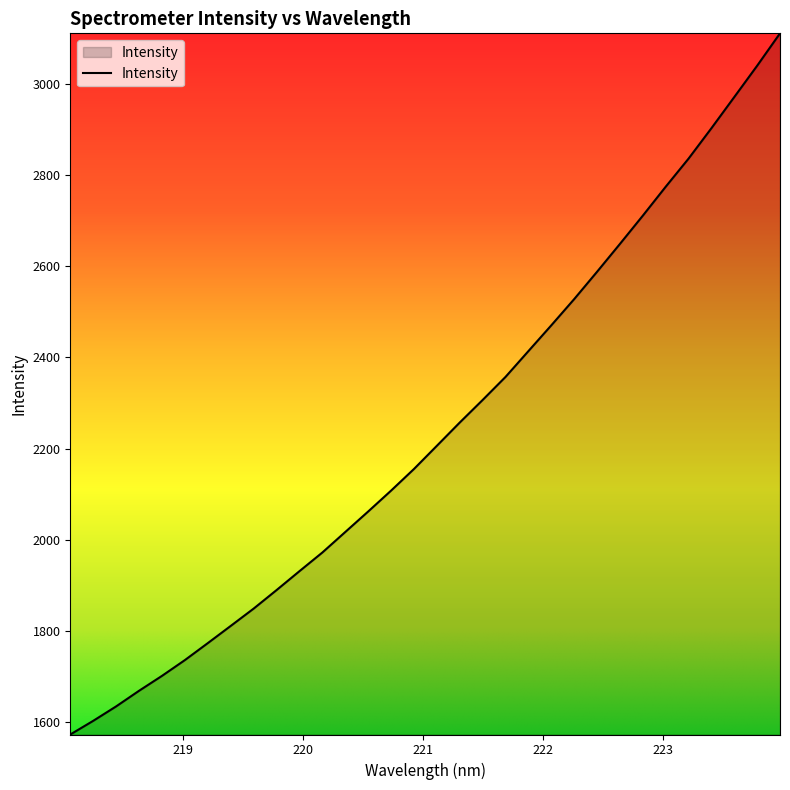

What is the difference between the maximum and minimum values?

1538.5